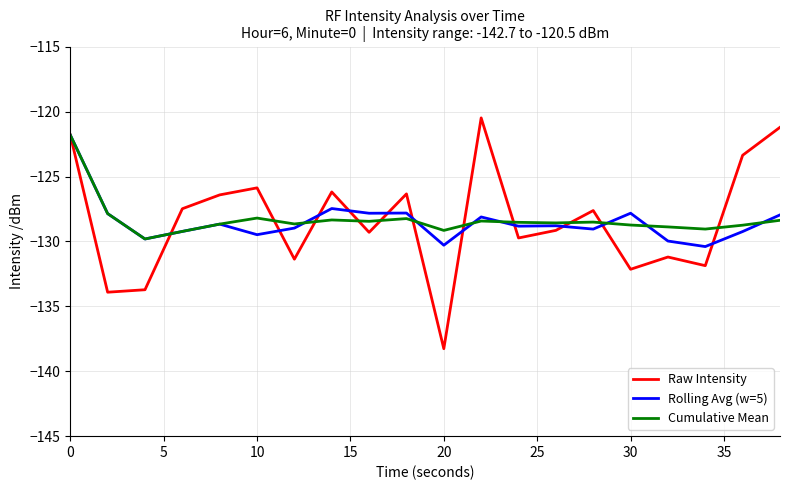

Which series has the largest range (max minus min)?

Raw Intensity